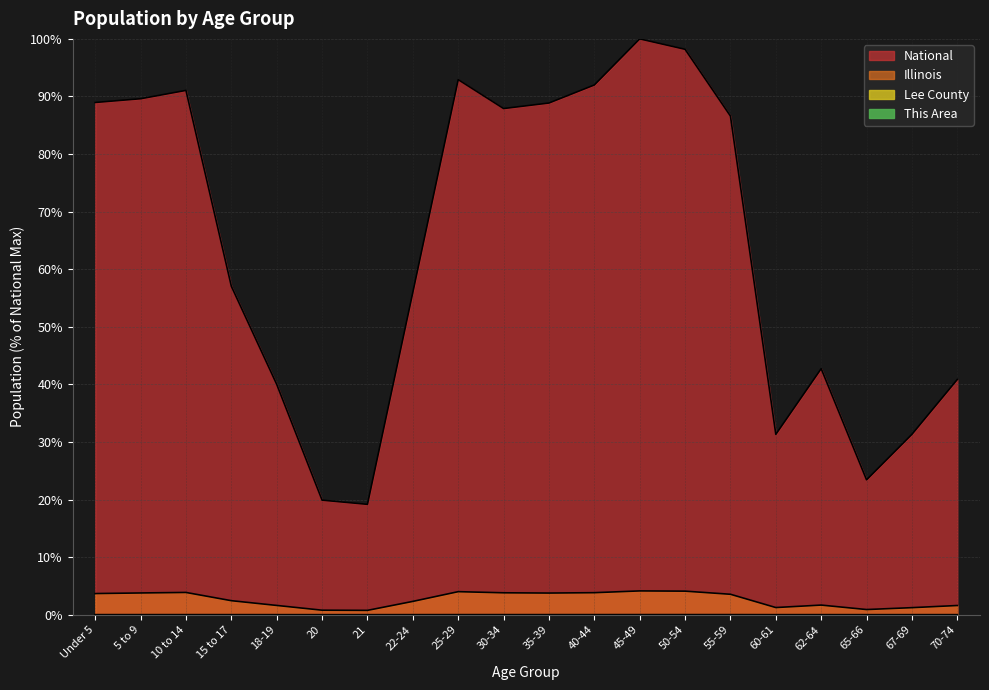

Which series has the largest total across all categories?

National